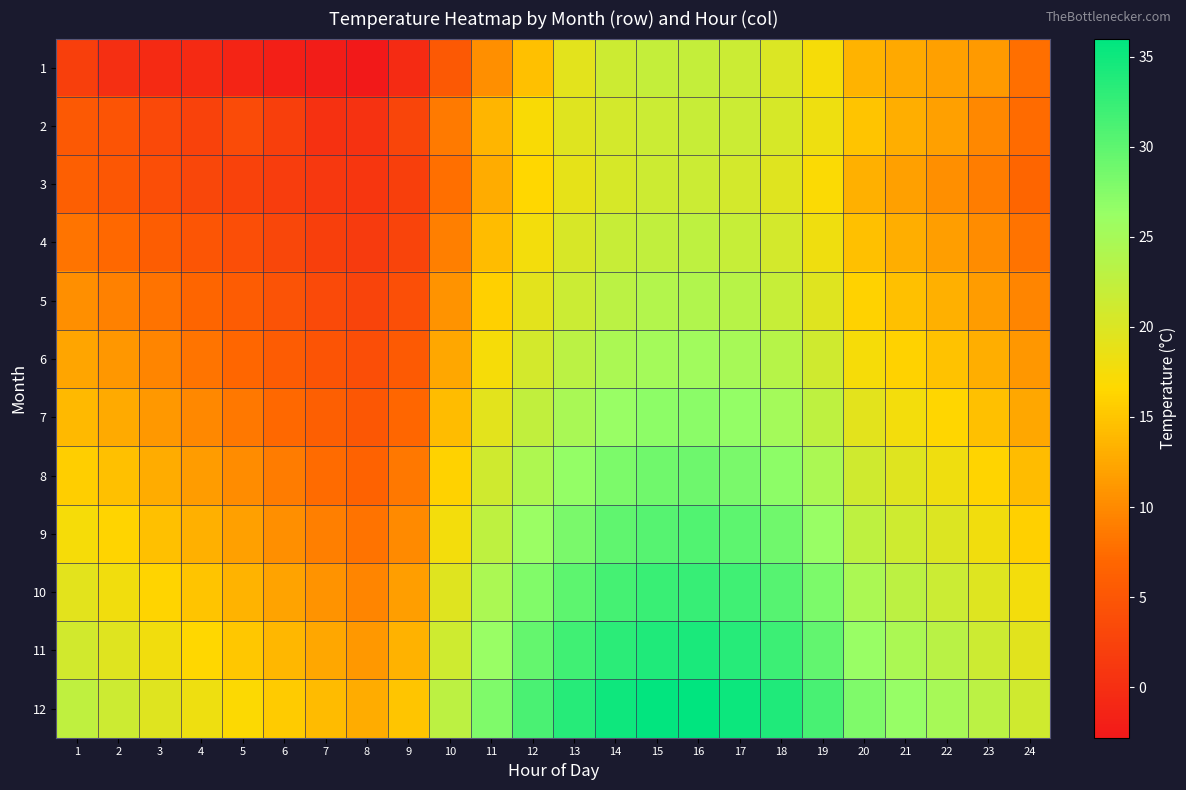

Reading right to left, list all the values displayed in this chart.

1: 24=7.8	23=11.4	22=11.8	21=12.6	20=13.5	19=17.4	18=20.0	17=21.5	16=22.2	15=22.2	14=21.4	13=19.3	12=14.5	11=10.4	10=5.3	9=-0.5	8=-2.8	7=-2.3	6=-1.9	5=-1.4	4=-0.6	3=-0.6	2=0.0	1=2.2
2: 24=7.4	23=9.8	22=11.9	21=13.1	20=14.8	19=18.2	18=20.5	17=21.5	16=21.9	15=21.6	14=20.8	13=19.5	12=17.2	11=13.6	10=8.6	9=2.9	8=0.5	7=0.3	6=2.2	5=3.6	4=2.5	3=3.3	2=4.7	1=5.3
3: 24=6.8	23=8.9	22=10.5	21=11.8	20=13.2	19=17.0	18=19.5	17=20.8	16=21.5	15=21.3	14=20.5	13=19.0	12=16.5	11=12.9	10=7.8	9=2.1	8=0.9	7=1.2	6=1.8	5=2.5	4=3.1	3=4.0	2=5.2	1=6.1
4: 24=8.0	23=10.1	22=11.7	21=13.0	20=14.5	19=18.1	18=20.8	17=22.0	16=22.7	15=22.5	14=21.8	13=20.3	12=17.8	11=14.2	10=9.1	9=2.8	8=1.5	7=2.1	6=3.0	5=3.9	4=4.8	3=5.9	2=7.1	1=8.2
5: 24=9.5	23=11.5	22=13.2	21=14.5	20=16.0	19=19.5	18=22.0	17=23.3	16=24.0	15=23.8	14=23.0	13=21.5	12=19.2	11=15.9	10=10.8	9=4.1	8=2.7	7=3.5	6=4.5	5=5.7	4=6.8	3=8.0	2=9.3	1=10.5
6: 24=11.0	23=13.0	22=14.7	21=16.0	20=17.5	19=21.0	18=23.5	17=24.8	16=25.5	15=25.2	14=24.5	13=23.0	12=20.8	11=17.5	10=12.5	9=5.5	8=3.9	7=4.7	6=5.8	5=7.0	4=8.2	3=9.5	2=11.0	1=12.3
7: 24=12.5	23=14.5	22=16.3	21=17.7	20=19.2	19=22.7	18=25.2	17=26.5	16=27.2	15=27.0	14=26.2	13=24.7	12=22.5	11=19.2	10=14.2	9=7.0	8=5.1	7=6.0	6=7.2	5=8.5	4=9.9	3=11.2	2=12.8	1=14.0
8: 24=14.2	23=16.2	22=18.0	21=19.5	20=21.0	19=24.5	18=27.0	17=28.2	16=29.0	15=28.8	14=28.0	13=26.5	12=24.2	11=21.0	10=16.0	9=8.5	8=6.5	7=7.5	6=8.8	5=10.2	4=11.5	3=12.9	2=14.5	1=15.8
9: 24=15.9	23=17.9	22=19.8	21=21.2	20=22.8	19=26.2	18=28.8	17=30.0	16=30.8	15=30.5	14=29.8	13=28.2	12=26.0	11=22.8	10=17.8	9=10.0	8=8.0	7=9.1	6=10.5	5=11.8	4=13.2	3=14.5	2=16.2	1=17.5
10: 24=17.7	23=19.7	22=21.5	21=22.9	20=24.5	19=28.0	18=30.5	17=31.8	16=32.5	15=32.3	14=31.5	13=30.0	12=27.8	11=24.5	10=19.5	9=11.7	8=9.6	7=10.8	6=12.1	5=13.5	4=14.8	3=16.2	2=17.9	1=19.2
11: 24=19.4	23=21.4	22=23.2	21=24.6	20=26.2	19=29.7	18=32.2	17=33.5	16=34.2	15=34.0	14=33.2	13=31.8	12=29.5	11=26.2	10=21.2	9=13.3	8=11.2	7=12.4	6=13.8	5=15.1	4=16.5	3=17.9	2=19.6	1=20.9
12: 24=21.1	23=23.1	22=24.9	21=26.3	20=27.9	19=31.4	18=34.0	17=35.2	16=36.0	15=35.7	14=35.0	13=33.5	12=31.2	11=27.9	10=22.9	9=15.0	8=12.9	7=14.1	6=15.4	5=16.8	4=18.2	3=19.6	2=21.3	1=22.6